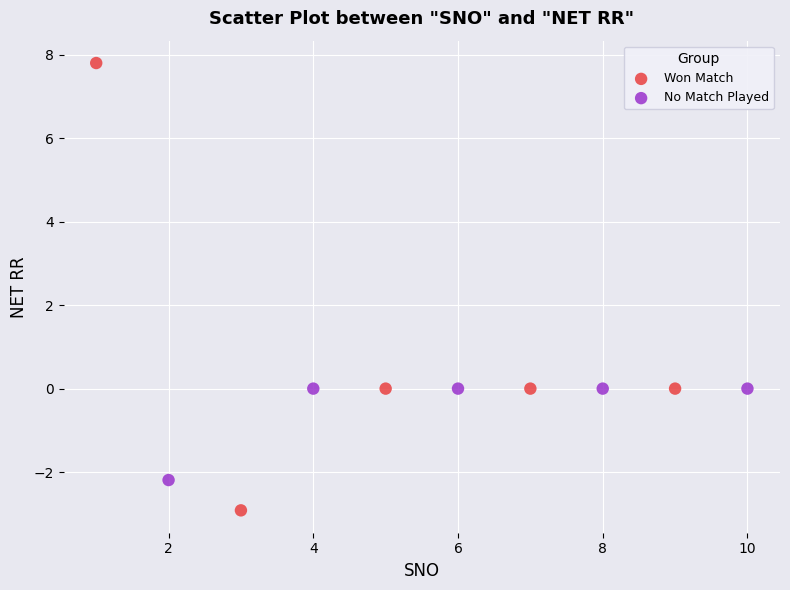

What are all the series names shown in the legend?

Won Match, No Match Played